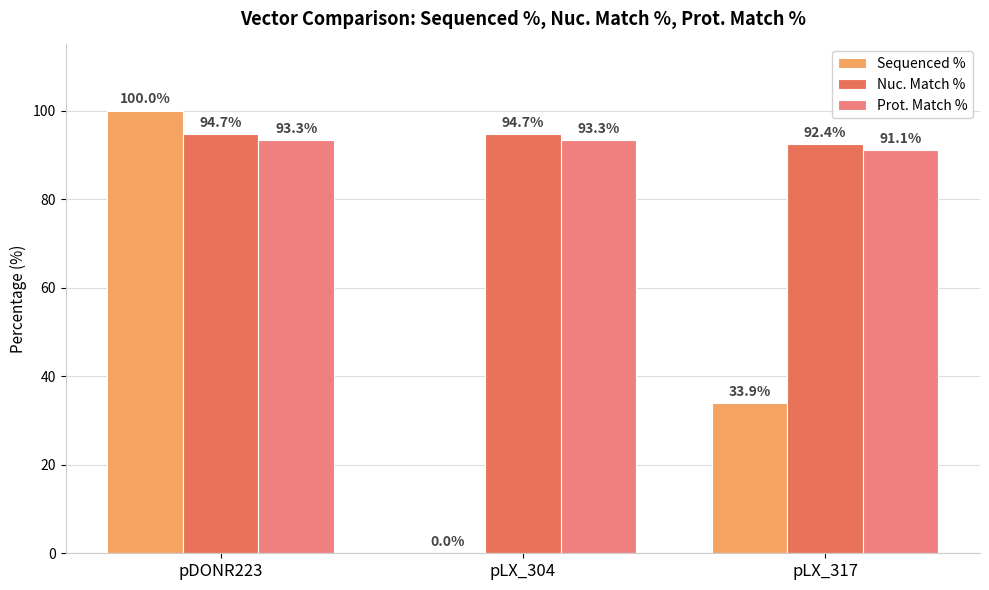

What is the average value of the Nuc. Match % series?

93.9